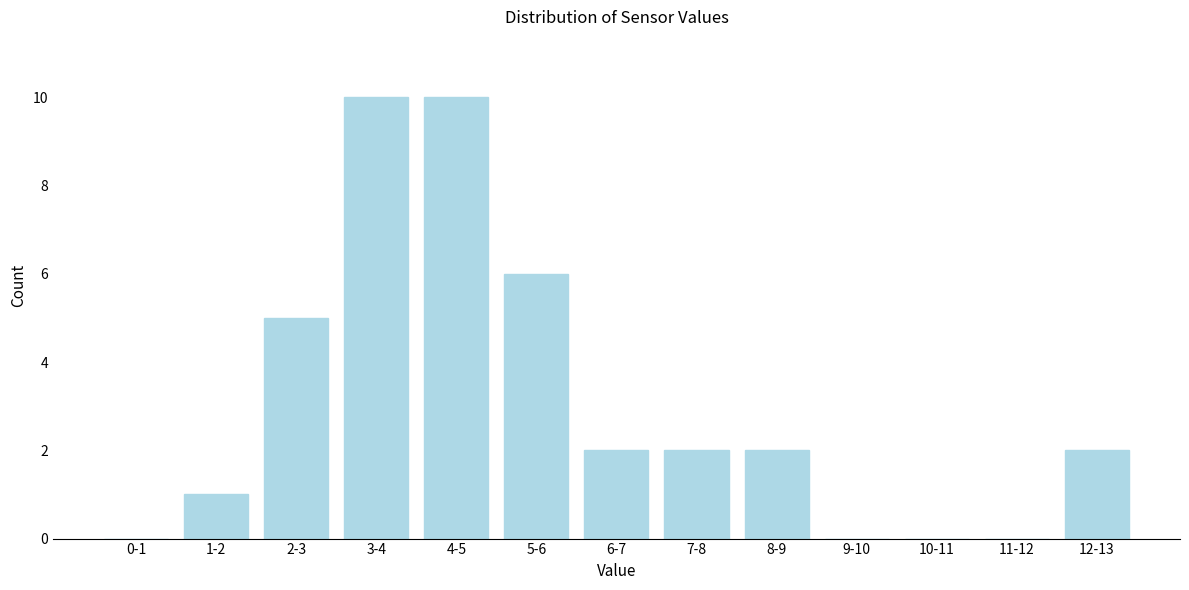

Reading right to left, what are all the values shown in this chart?

12-13=2	11-12=0	10-11=0	9-10=0	8-9=2	7-8=2	6-7=2	5-6=6	4-5=10	3-4=10	2-3=5	1-2=1	0-1=0